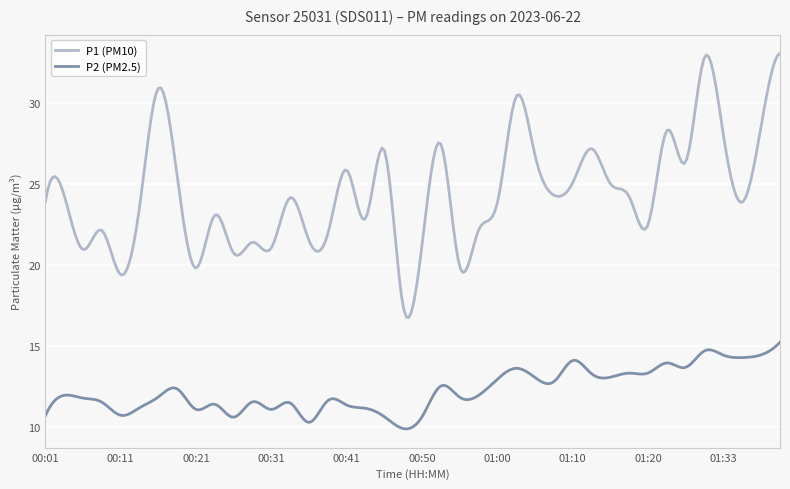

List the series in order of their overall mean, lowest first.

P2 (PM2.5), P1 (PM10)